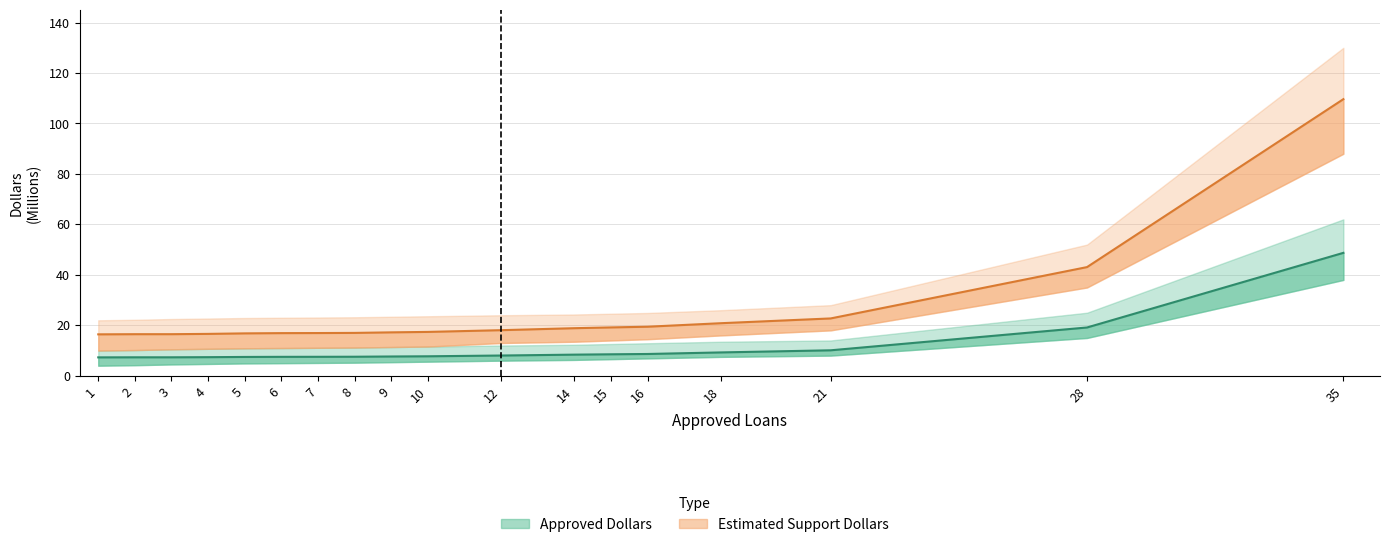

The value of Approved Dollars at 21 is 17.2. True or false?

False